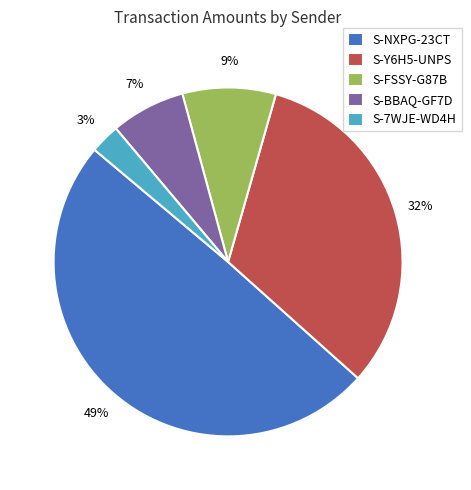

To the nearest percent, what portion does S-Y6H5-UNPS represent?

32%